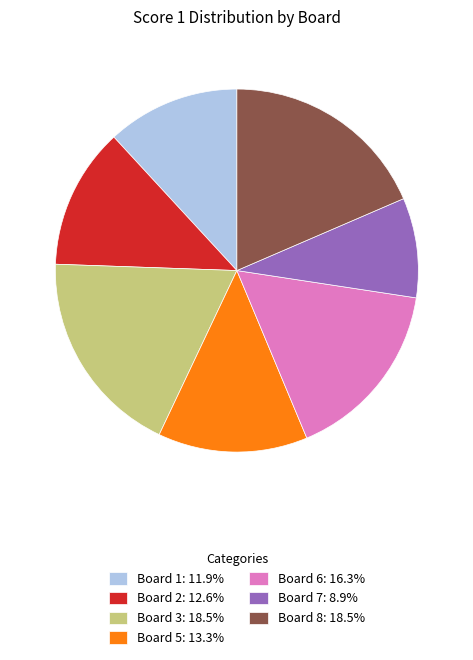

How many segments does this pie chart have?

7